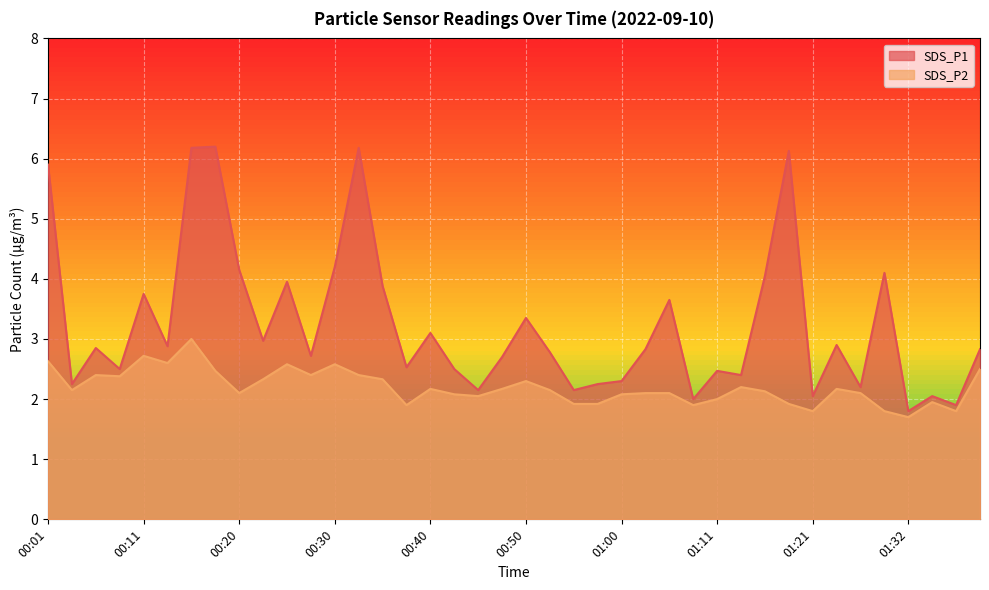

What is the difference between the maximum and minimum values in the SDS_P1 series?

4.4